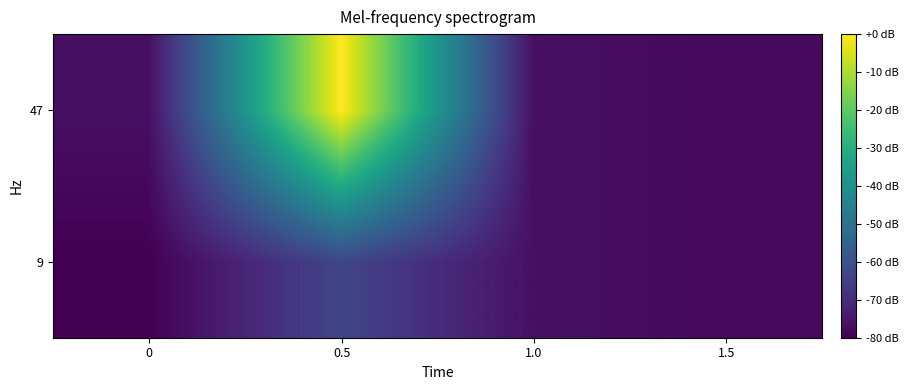

Reading right to left, list all the values displayed in this chart.

9: 1.5=-78.1	1.0=-76.7	0.5=-63.3	0=-80.0
47: 1.5=-78.1	1.0=-76.7	0.5=-0.0	0=-76.7